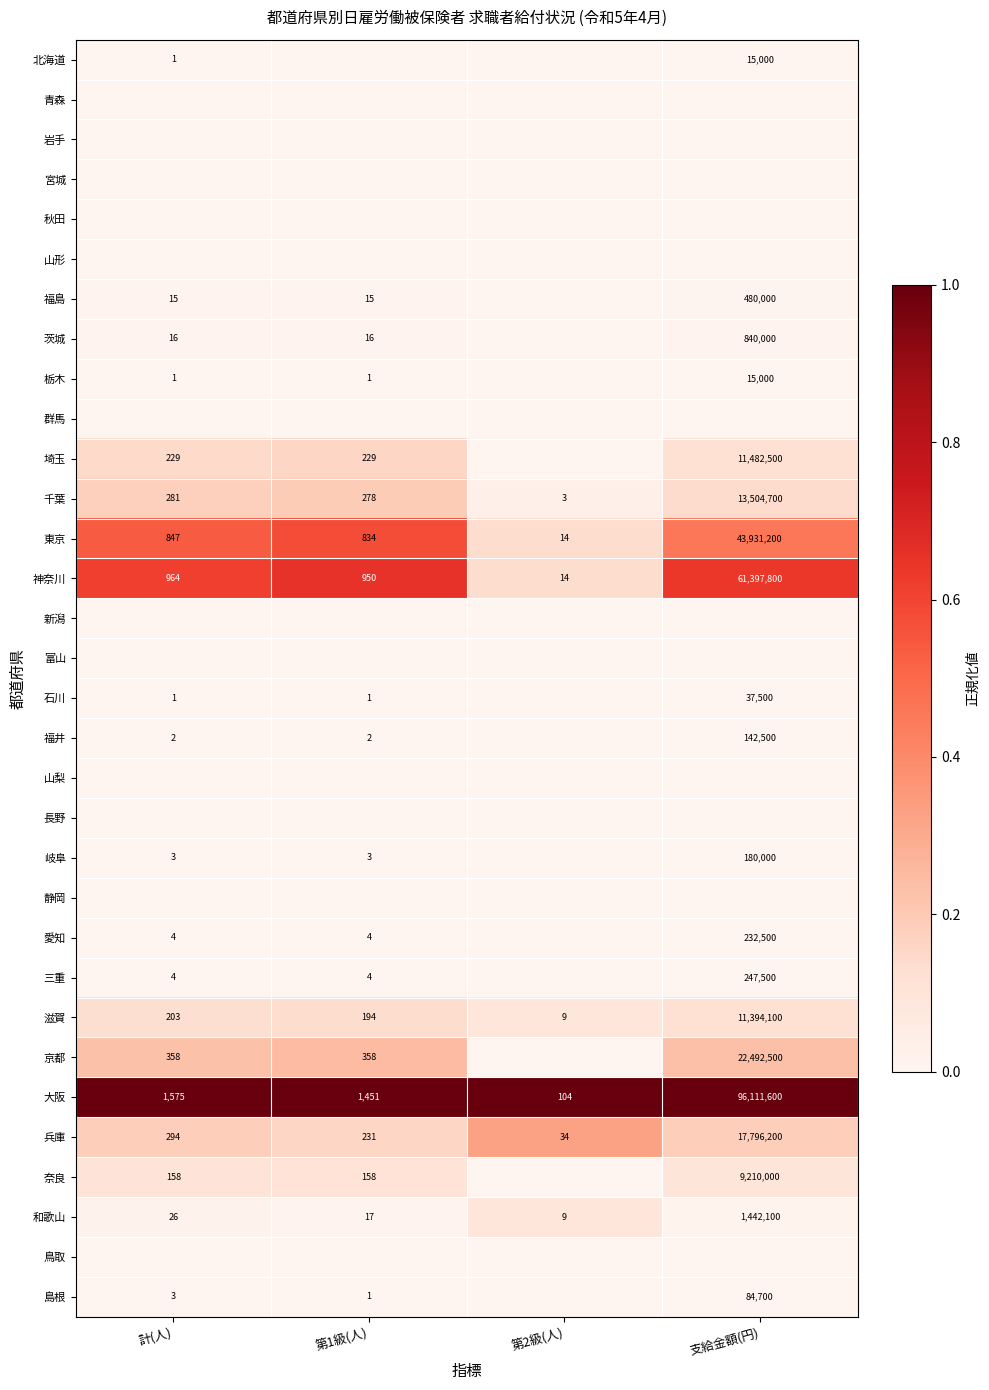

What is the total value across all series at 第2級(人)?

1.8